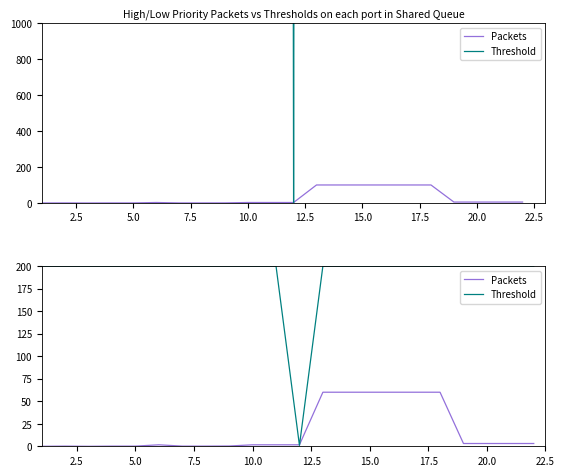

Which series has the widest spread of values?

Threshold